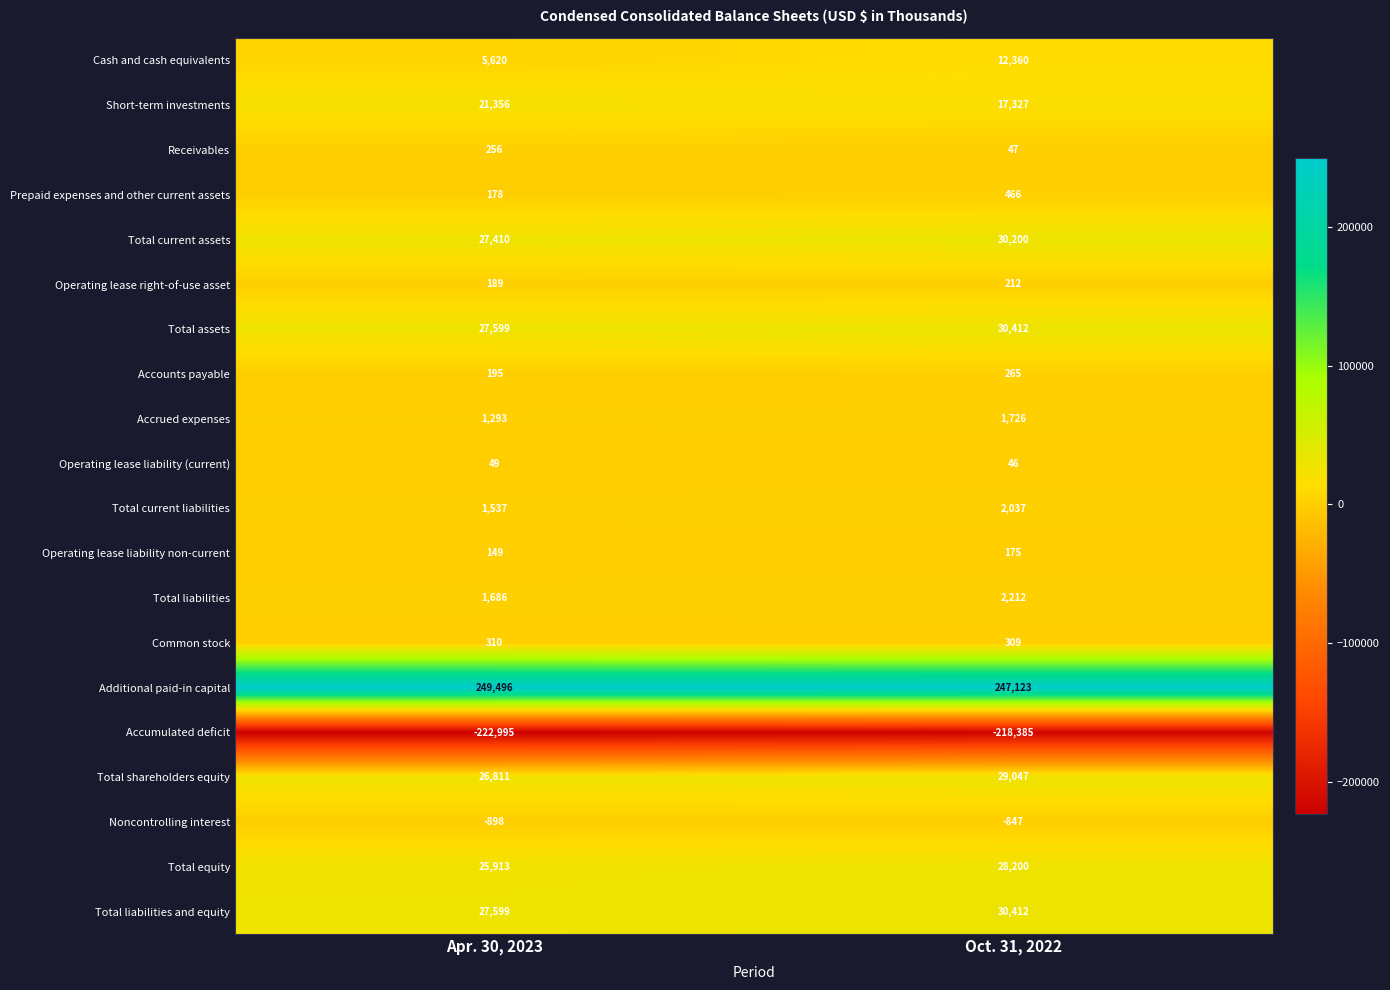

Between Apr. 30, 2023 and Oct. 31, 2022, which series saw the biggest shift?

Cash and cash equivalents